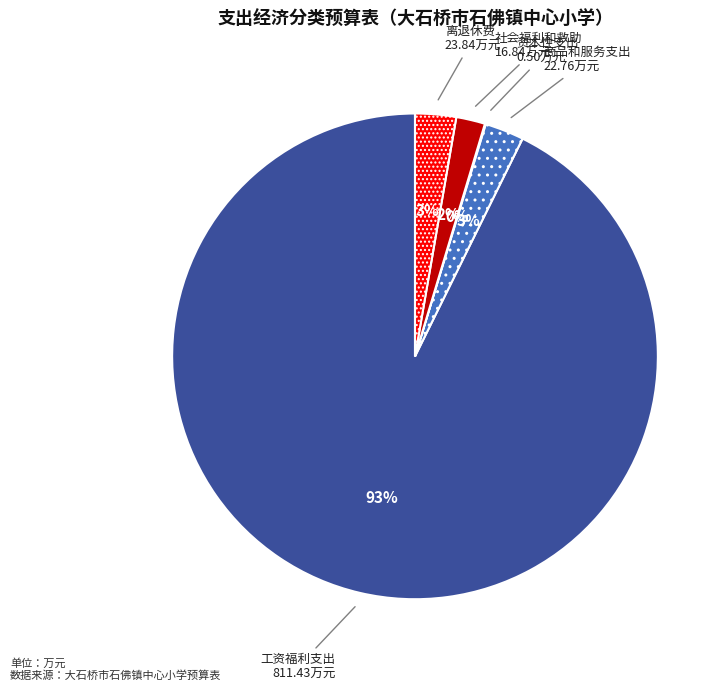

To the nearest percent, what percentage of the pie is 商品和服务支出?

3%